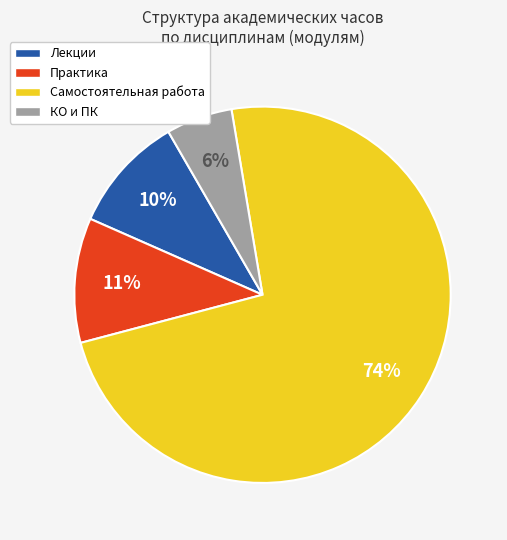

Rank the categories by value from lowest to highest.

КО и ПК, Лекции, Практика, Самостоятельная работа